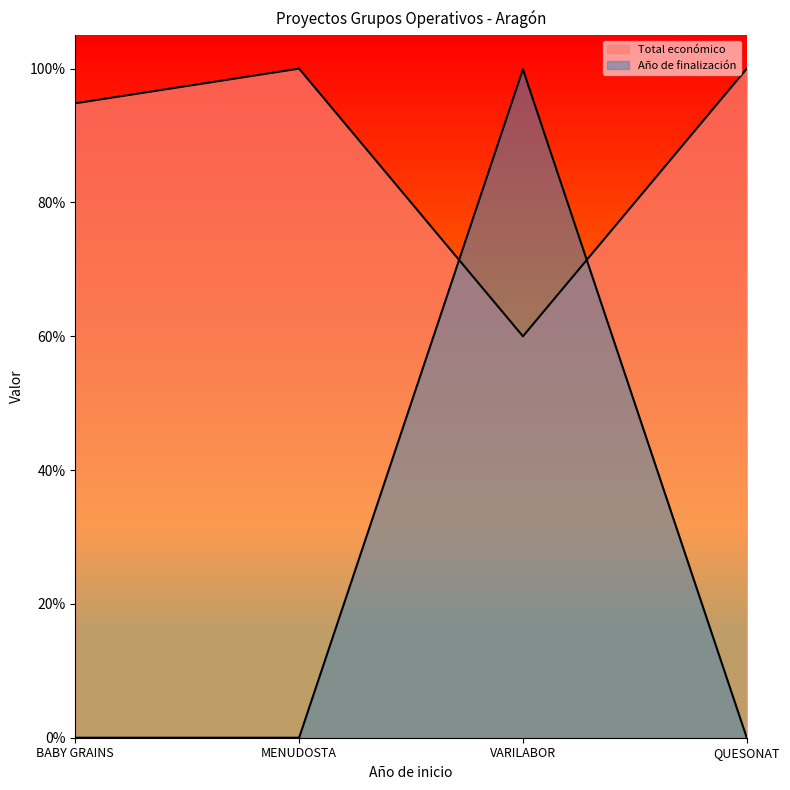

Which series changed the most between MENUDOSTA and QUESONAT?

Total económico